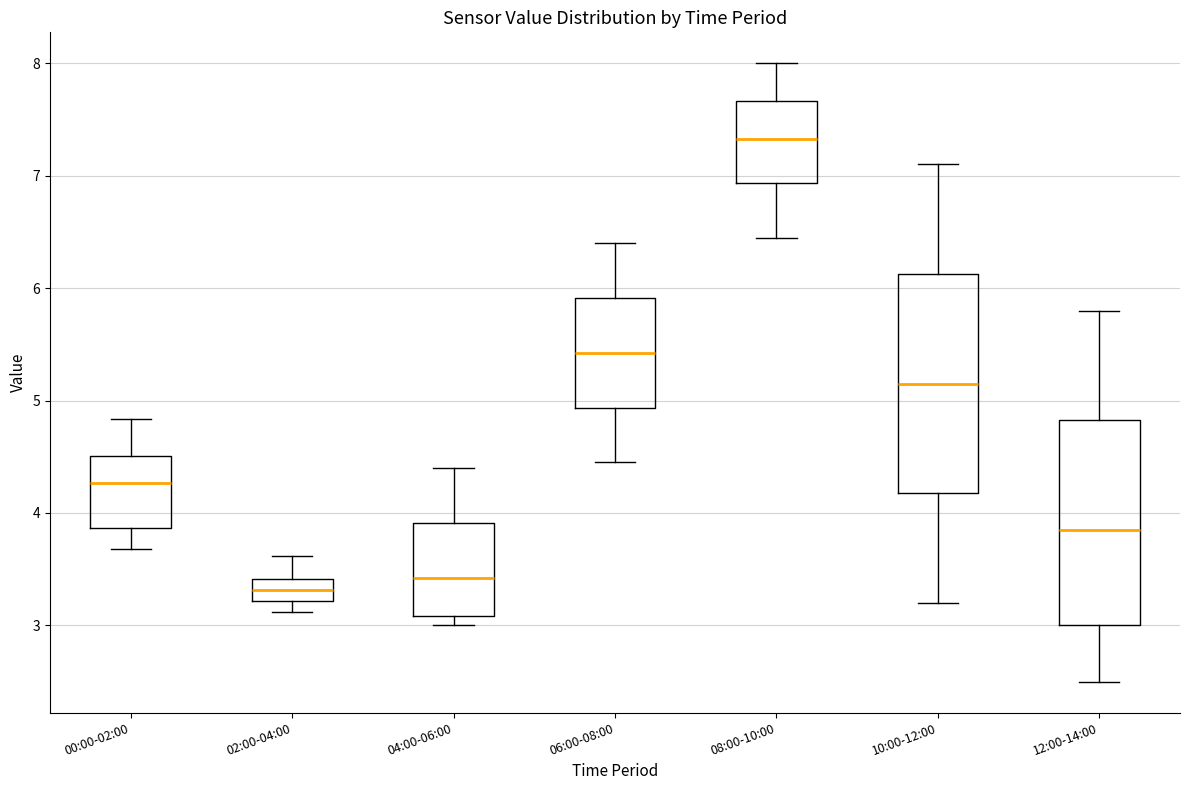

Where is the lower edge of the box for 08:00-10:00 on the y-axis? The values are not printed on the chart, so give them approximately, as read against the axis.

6.9